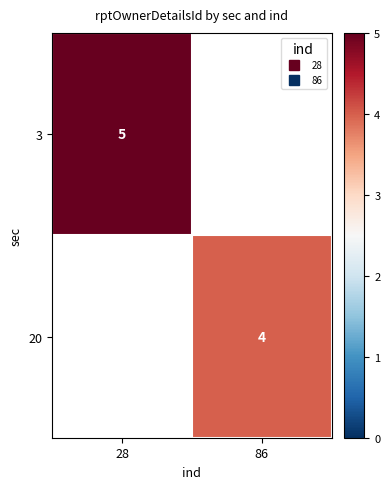

How many values in 3 are above zero?

1